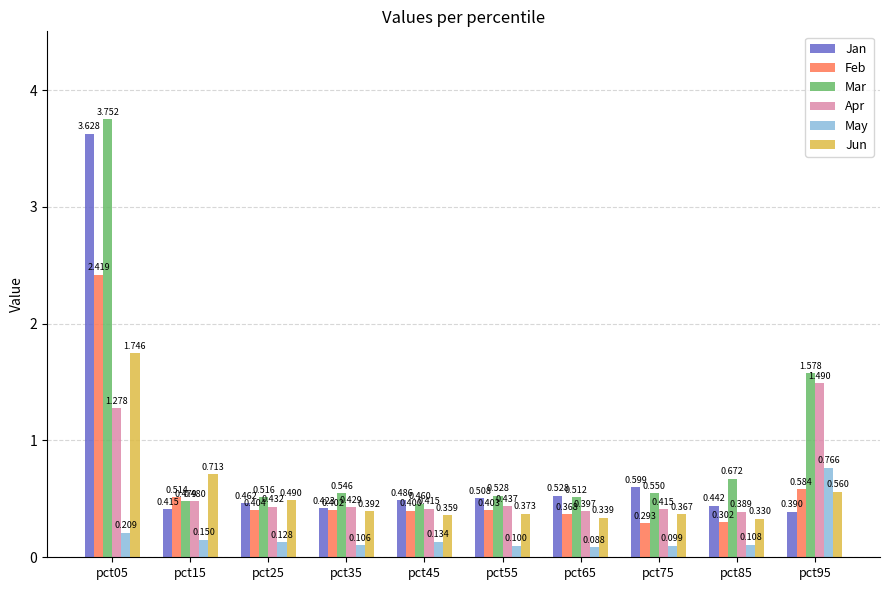

At pct95, list the series in order from largest to smallest.

Mar, Apr, May, Feb, Jun, Jan